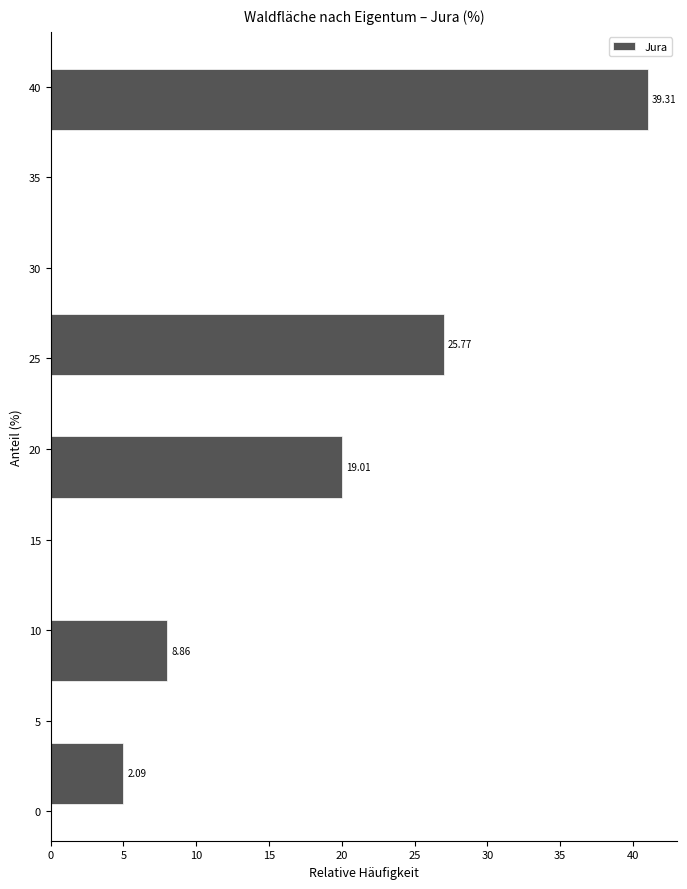

Over which range of the y-axis is the bar longest?

37.5 to 41.0